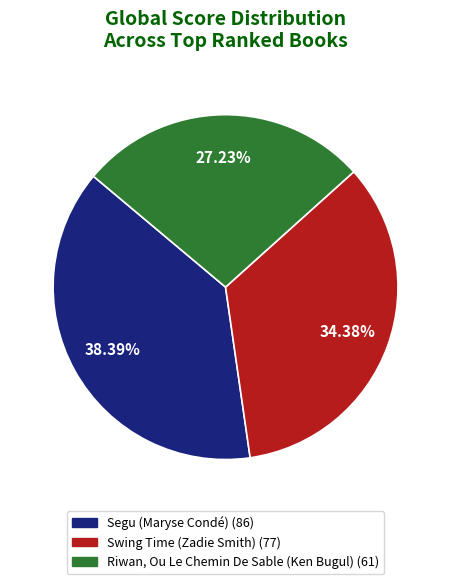

Do Swing Time (Zadie Smith) and Segu (Maryse Condé) together represent more than half of the pie?

Yes